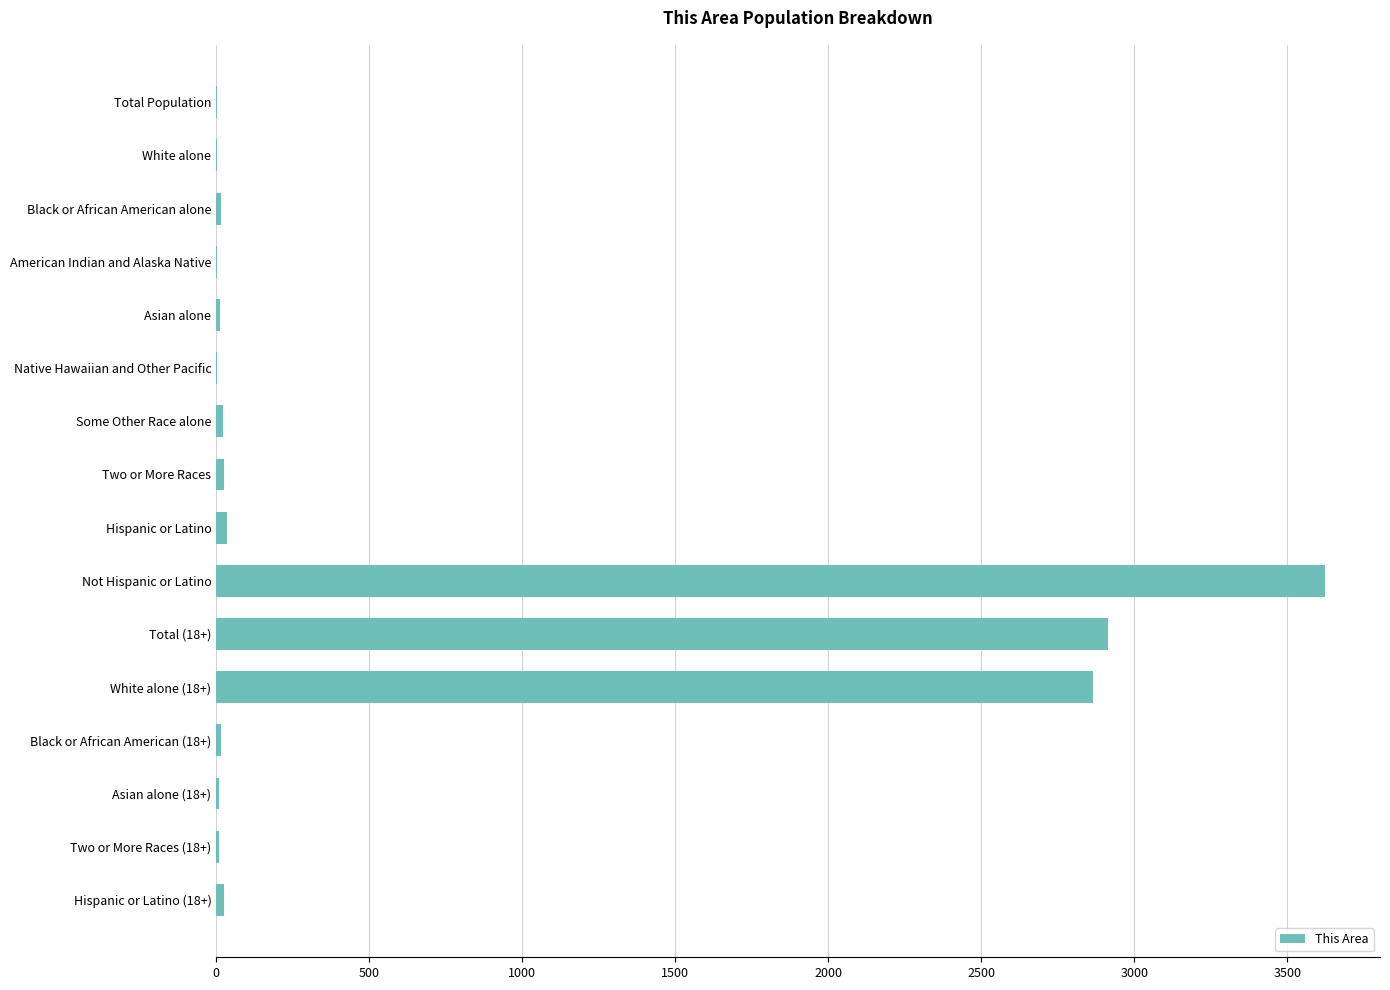

At which category does the chart reach its peak across all series?

Not Hispanic or Latino